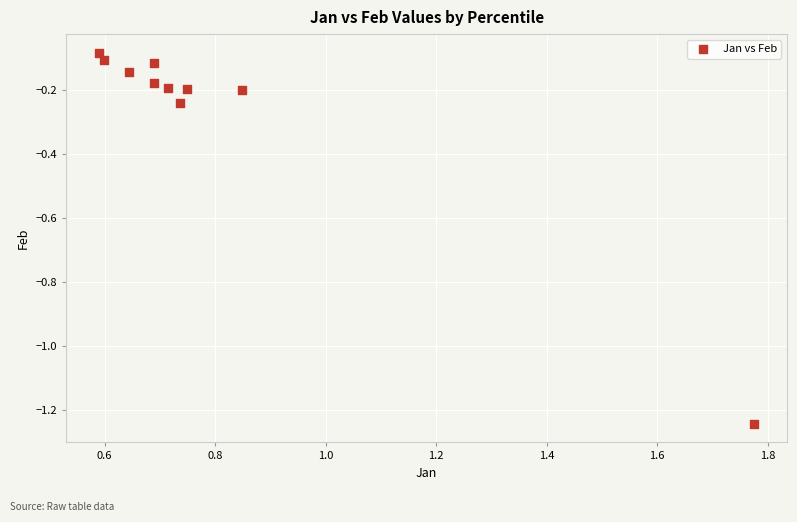

What is the average Y value?

-0.3